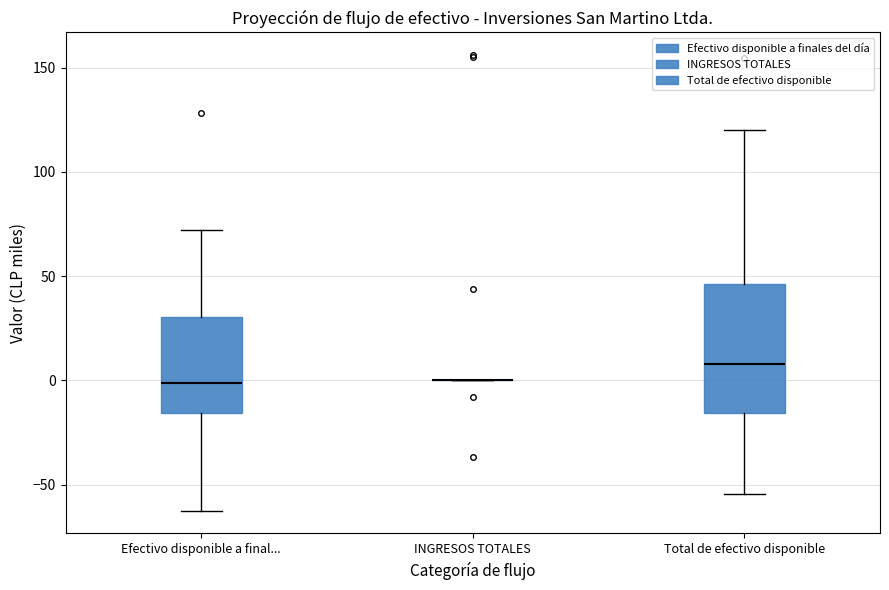

Reading left to right, read every box against the y-axis: the position of its median line, the range the box covers, and the ends of its whiskers. The values are not printed on the chart, so give them approximately, as read against the axis.

Efectivo disponible a final...: median 0, box -15 to 30, whiskers -60 to 70
INGRESOS TOTALES: box collapsed to a line at 0, whiskers 0 to 0
Total de efectivo disponible: median 10, box -15 to 45, whiskers -55 to 120